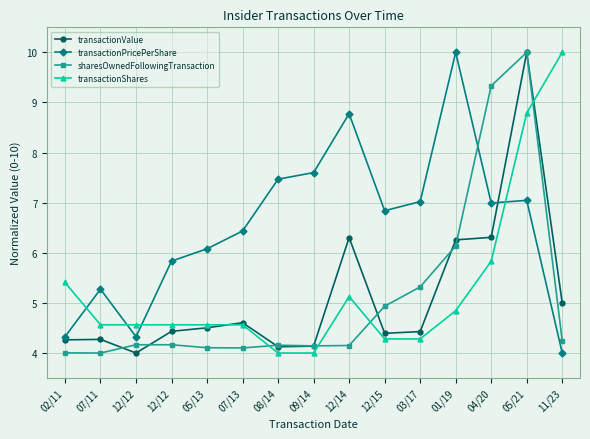

What are all the series names shown in the legend?

transactionValue, transactionPricePerShare, sharesOwnedFollowingTransaction, transactionShares